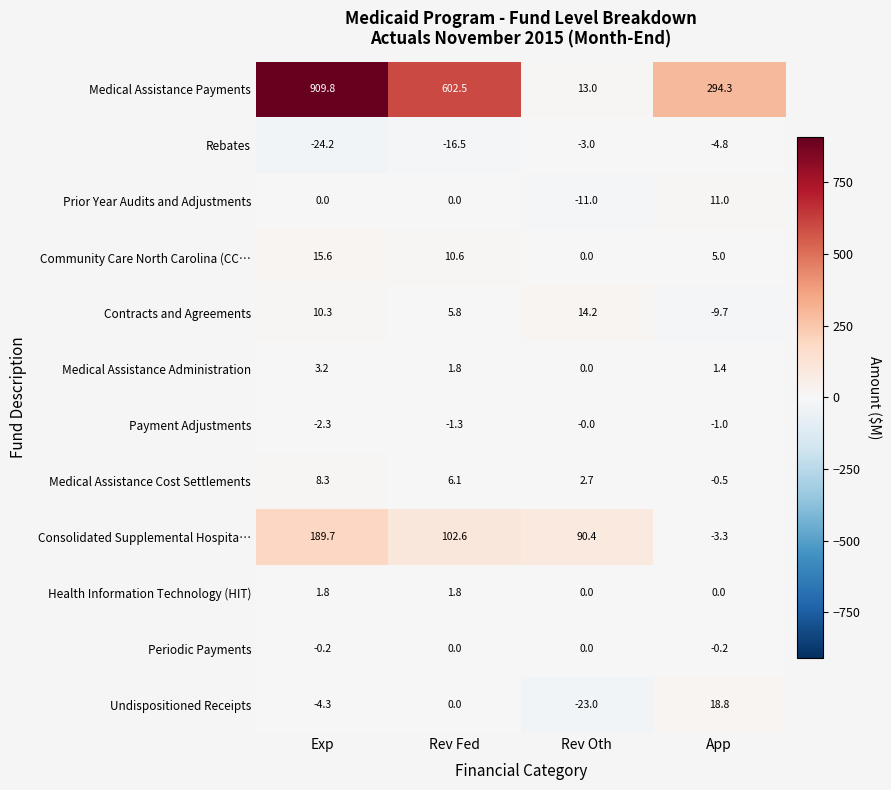

Count the number of data series in this chart.

12